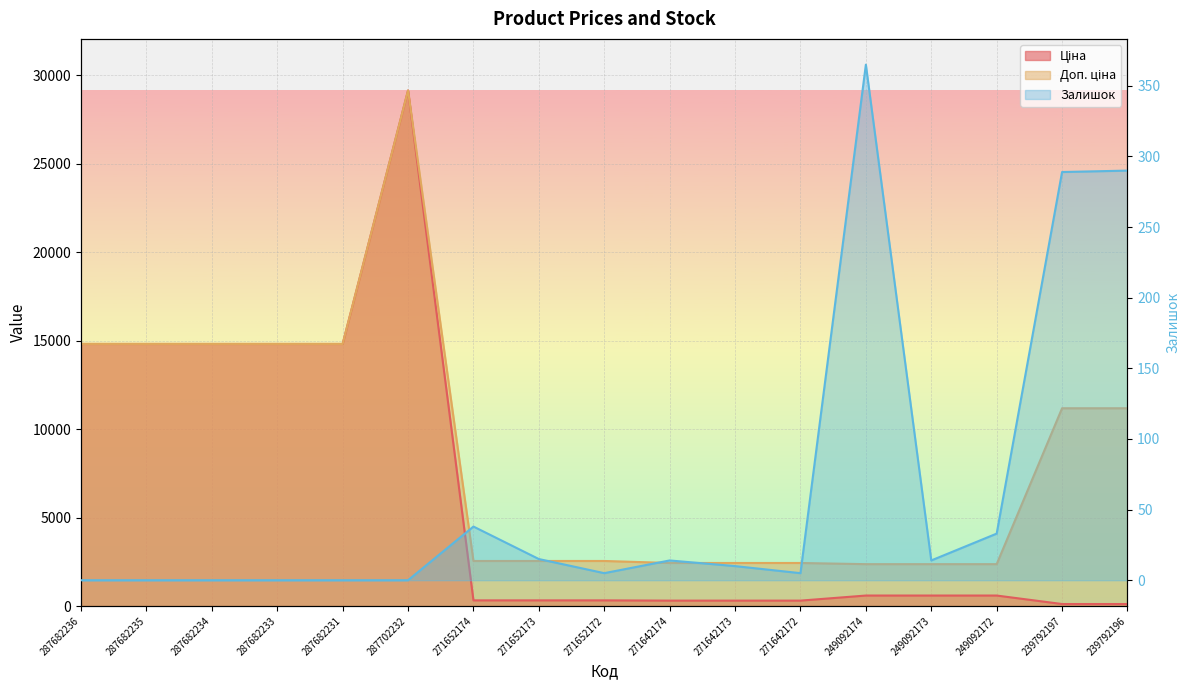

True or false: Залишок and Доп. ціна cross at least once.

False